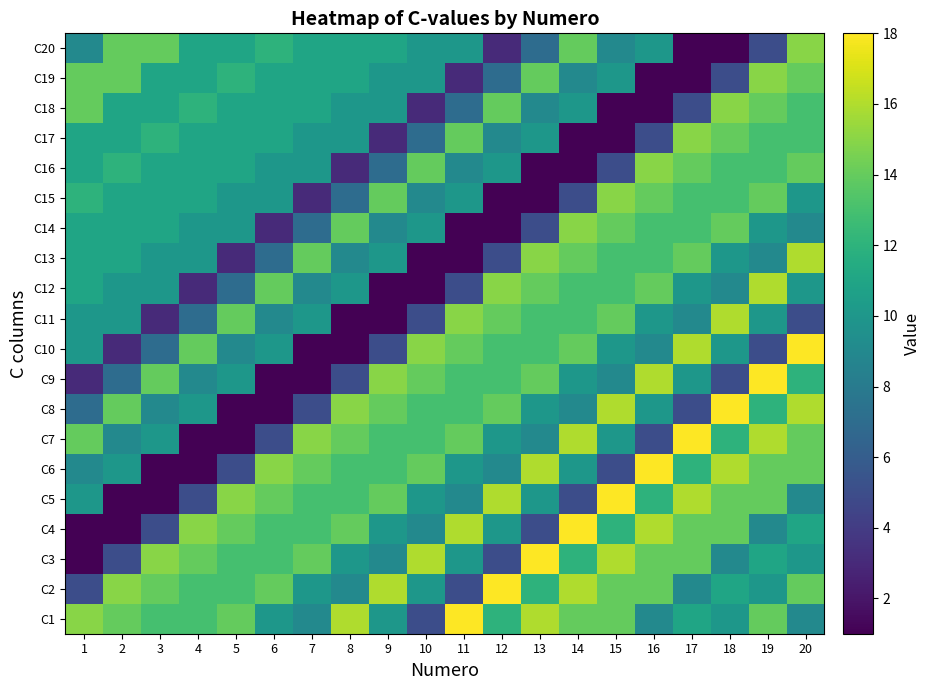

Between 13 and 7, which is larger?

13